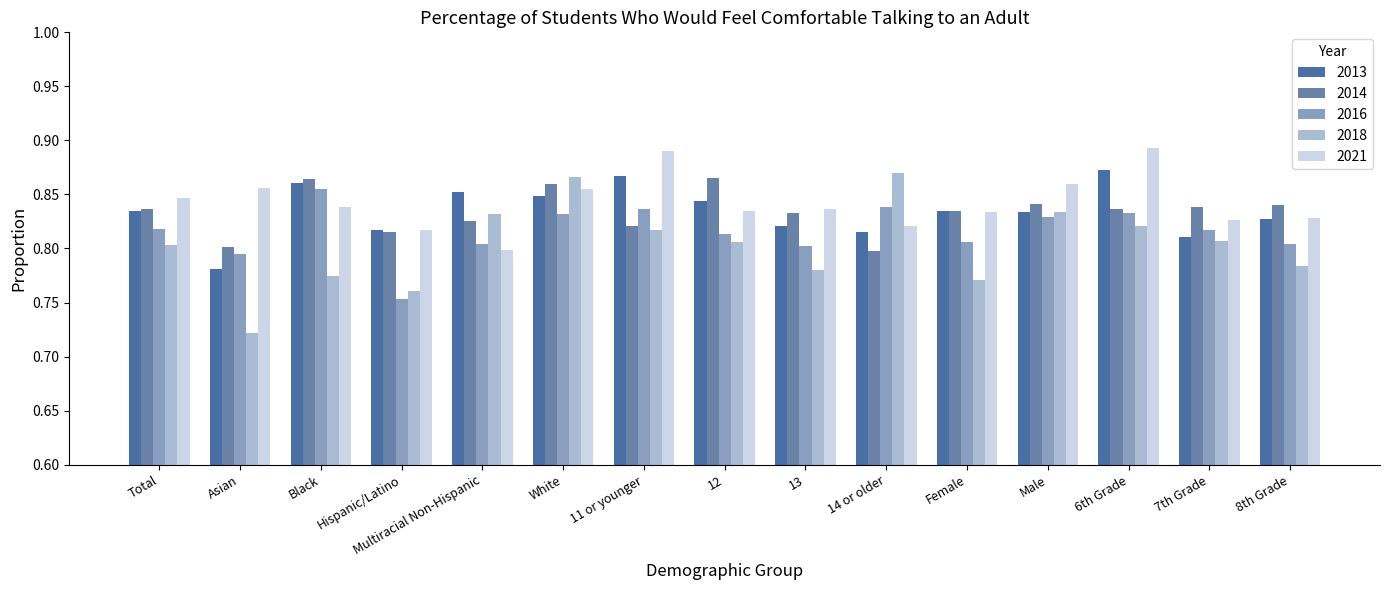

The value of 2014 at Hispanic/Latino is 0.8. True or false?

True